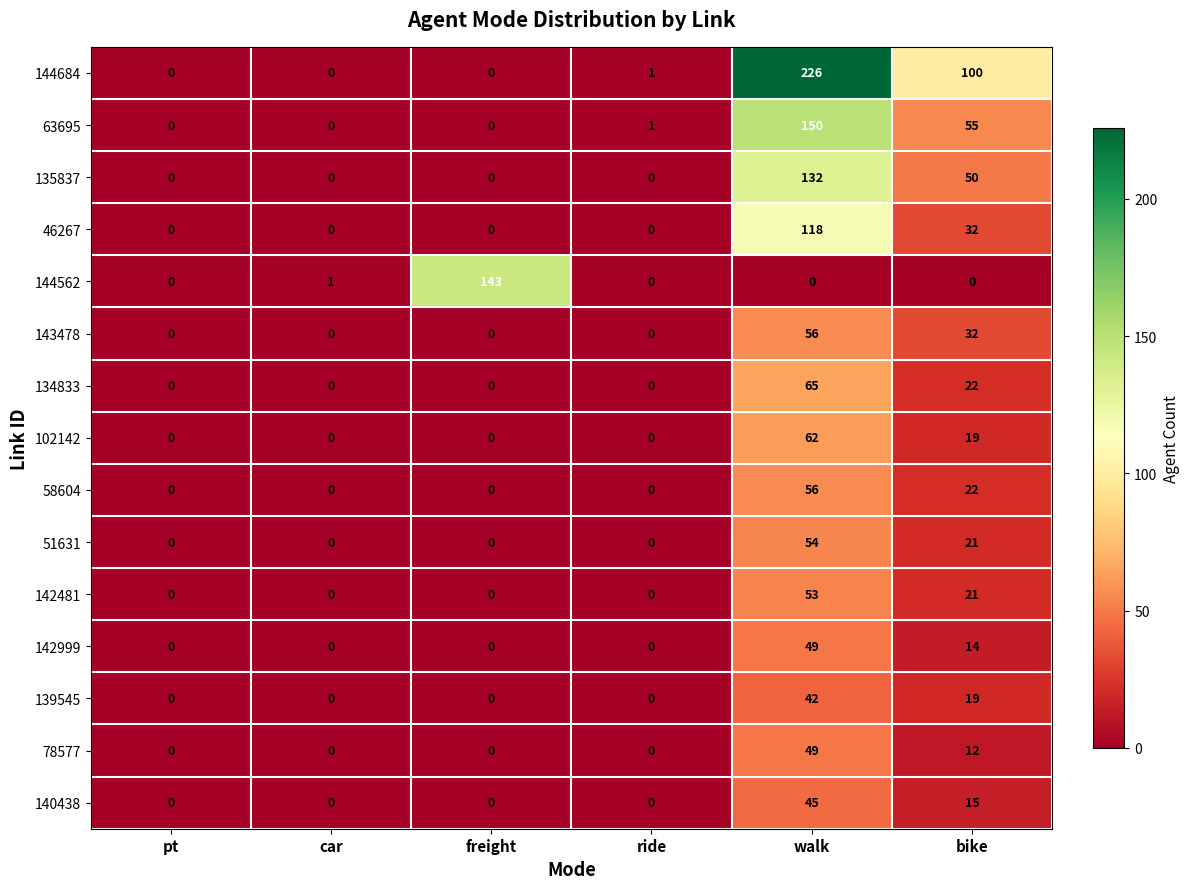

The value of 139545 at car is 0. True or false?

True